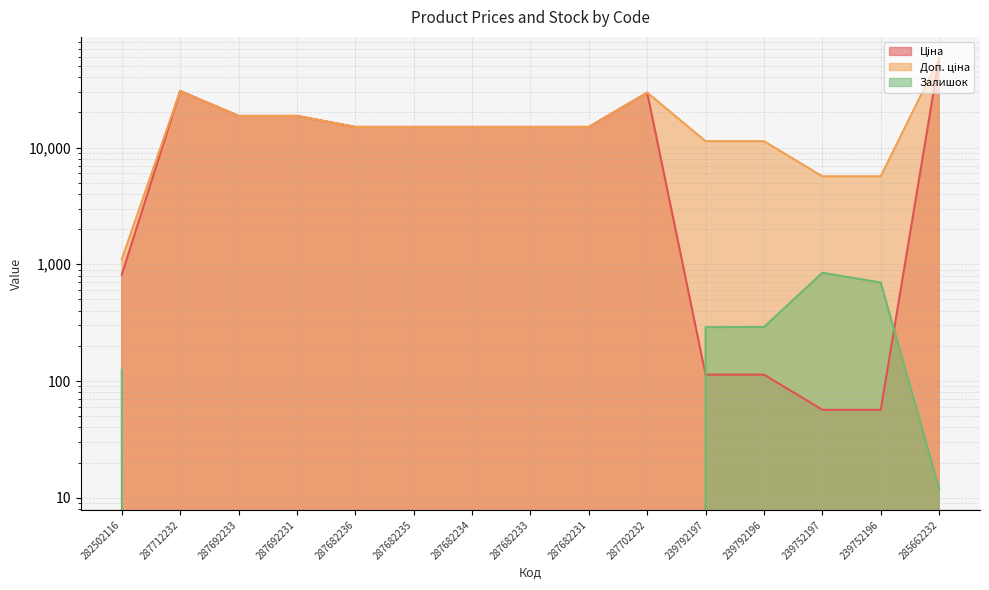

Which category has the lowest value across all series?

287712232